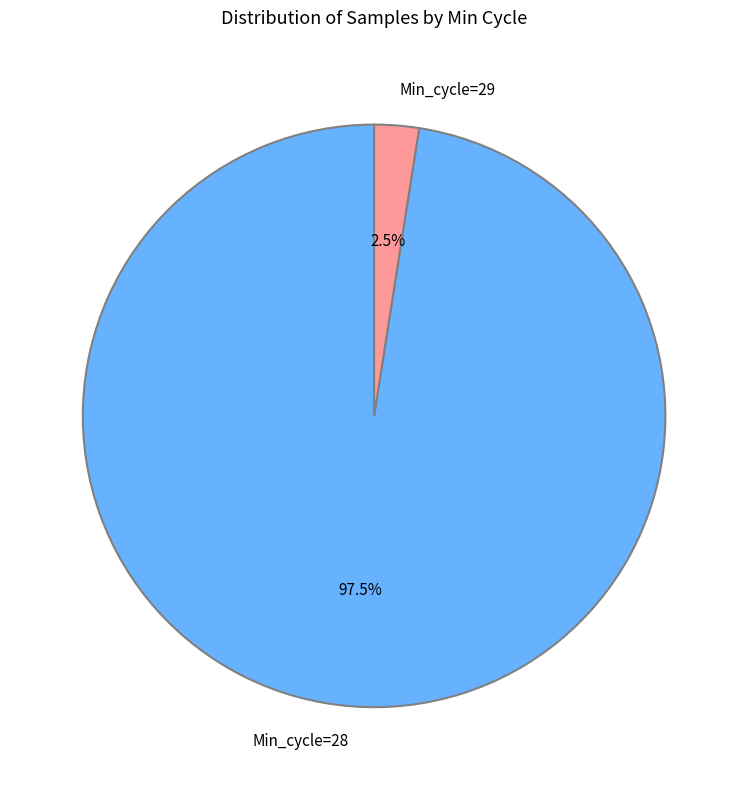

Is it true that Min_cycle=29 is 43% of the pie?

False